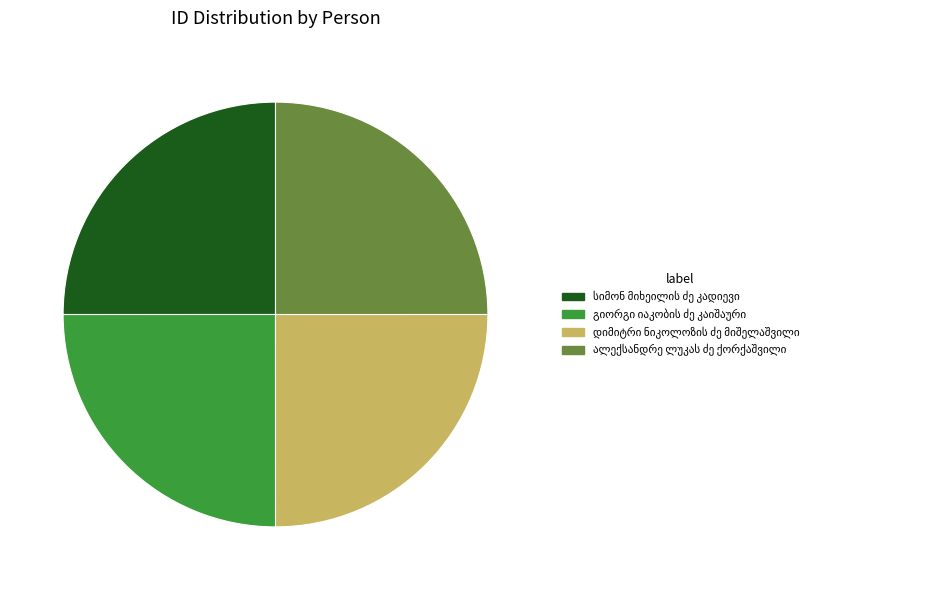

Does any single category account for the majority?

No